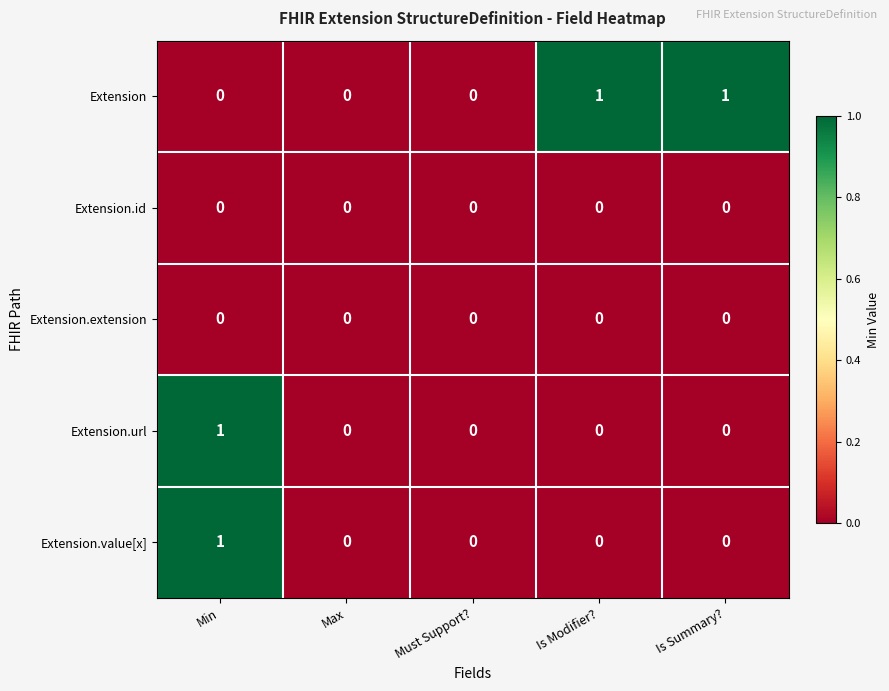

Which series changed the most between Max and Is Modifier??

Extension